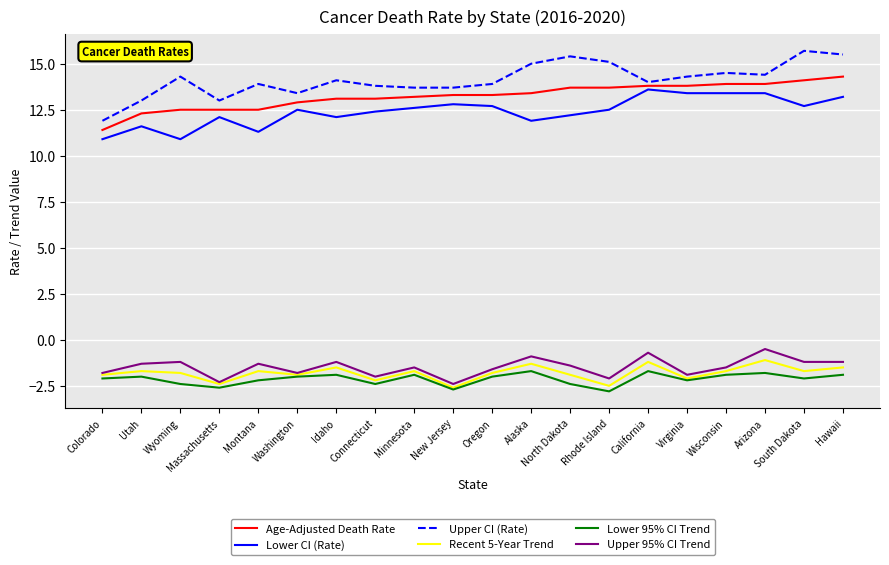

Read the Upper CI (Rate) value at South Dakota.

15.7